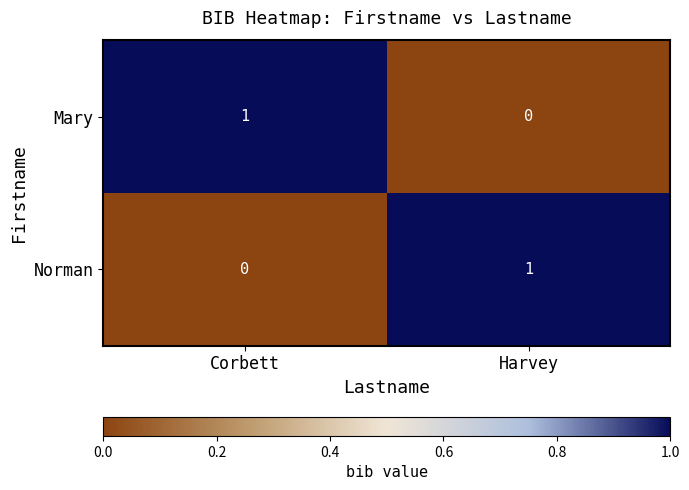

At which label is Mary closest to 0?

Harvey